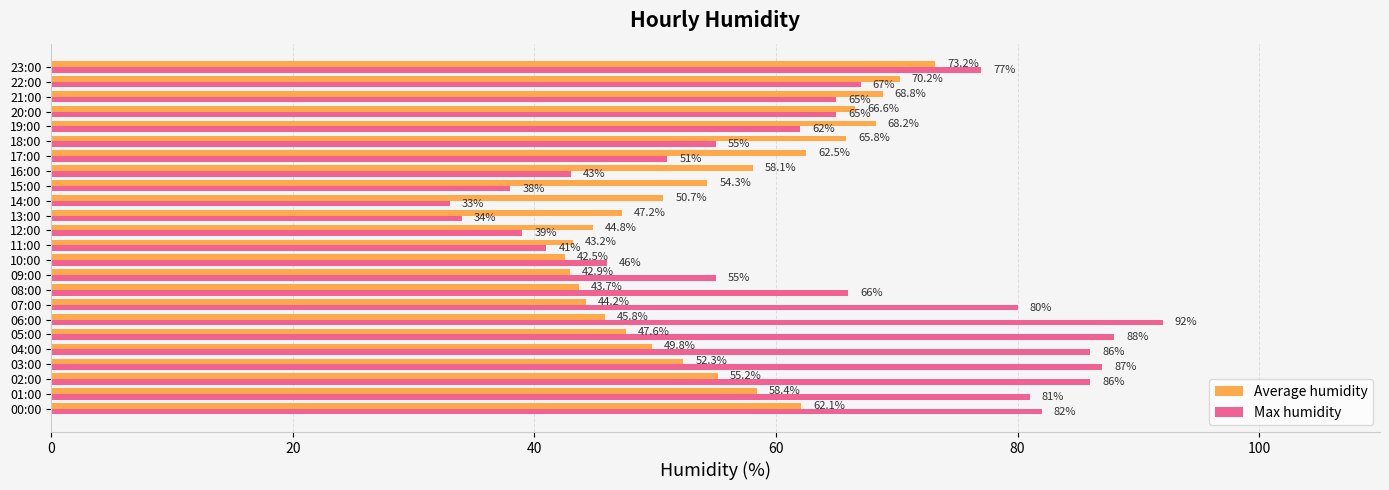

List the labels in order of Average humidity value, smallest first.

10:00, 09:00, 11:00, 08:00, 07:00, 12:00, 06:00, 13:00, 05:00, 04:00, 14:00, 03:00, 15:00, 02:00, 16:00, 01:00, 00:00, 17:00, 18:00, 20:00, 19:00, 21:00, 22:00, 23:00